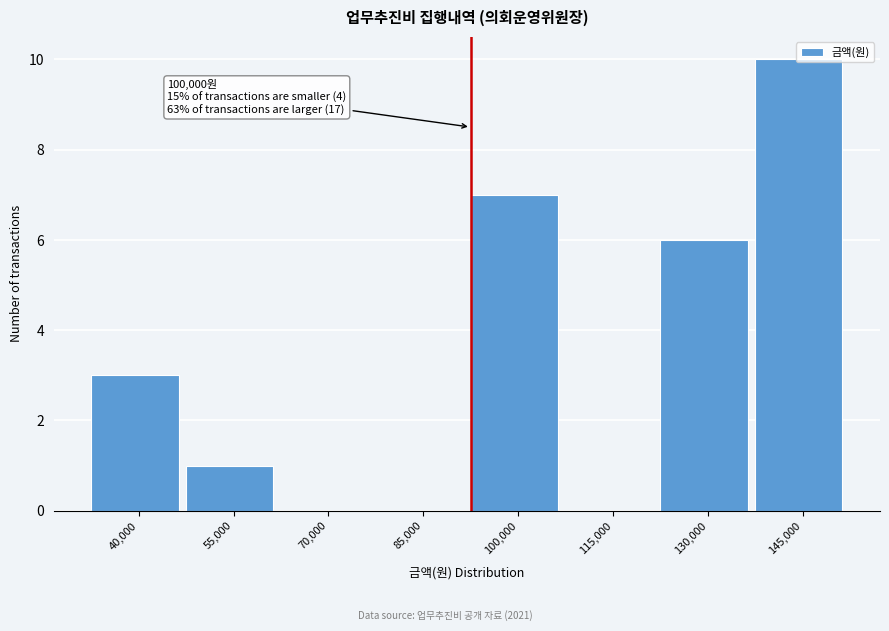

At which category does the chart reach its peak across all series?

145,000